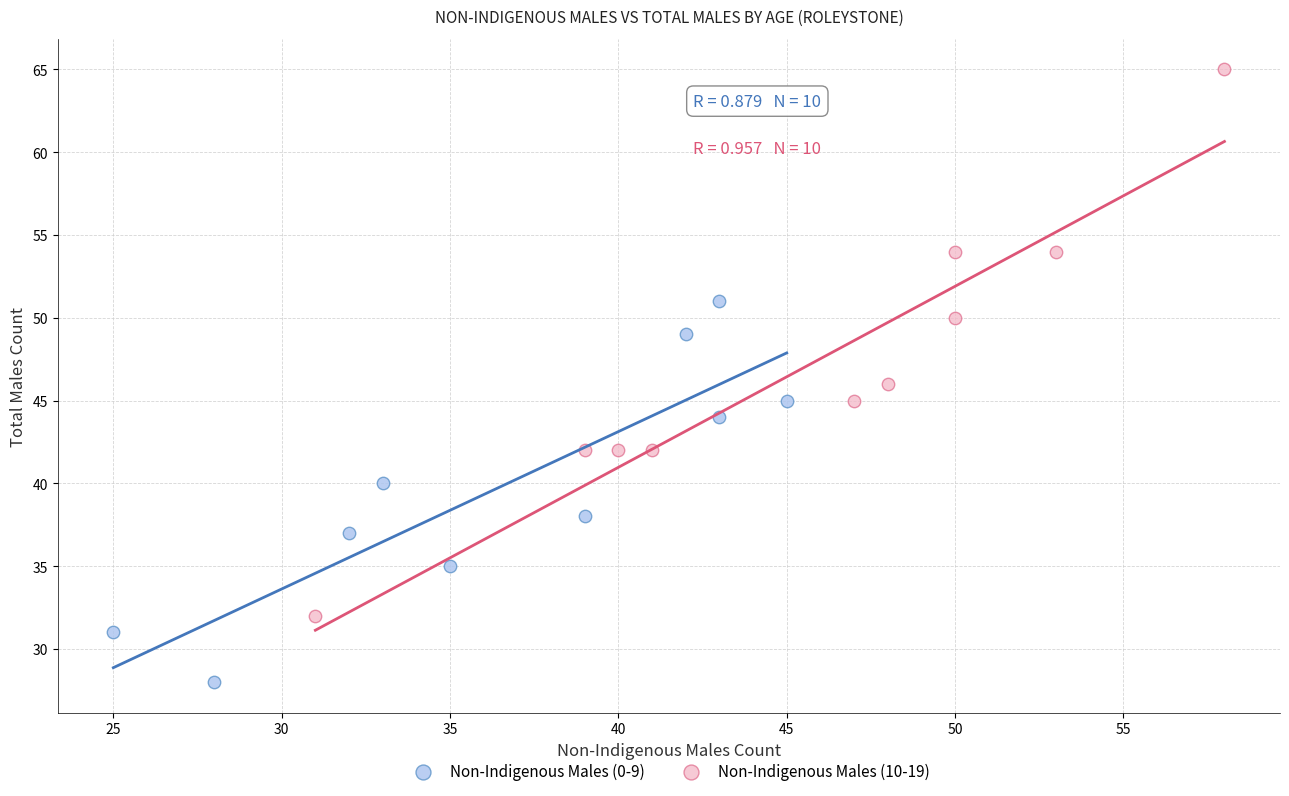

Which series reaches the minimum Y coordinate?

Non-Indigenous Males (0-9)